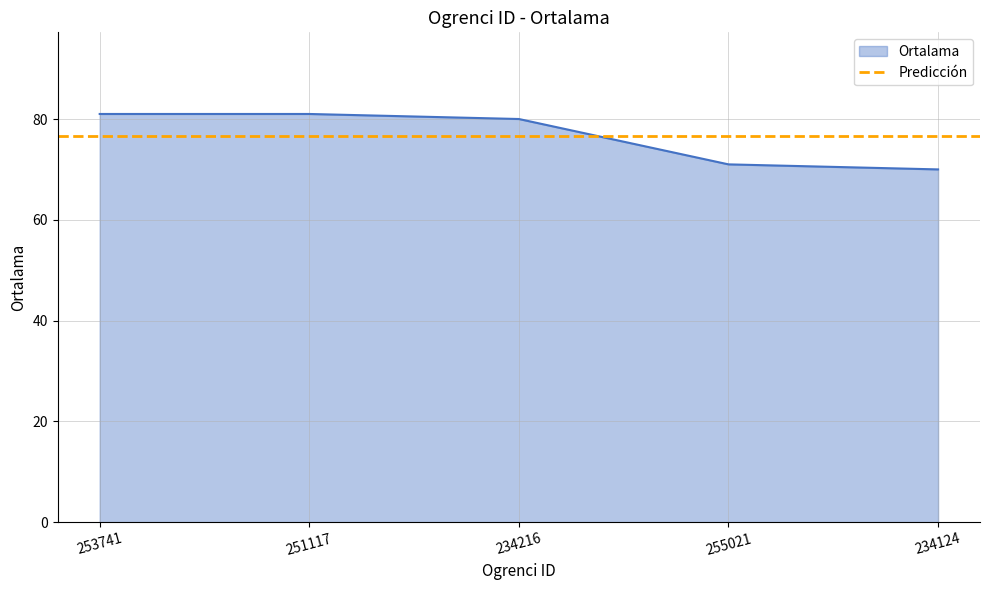

How many values are below 80?

2